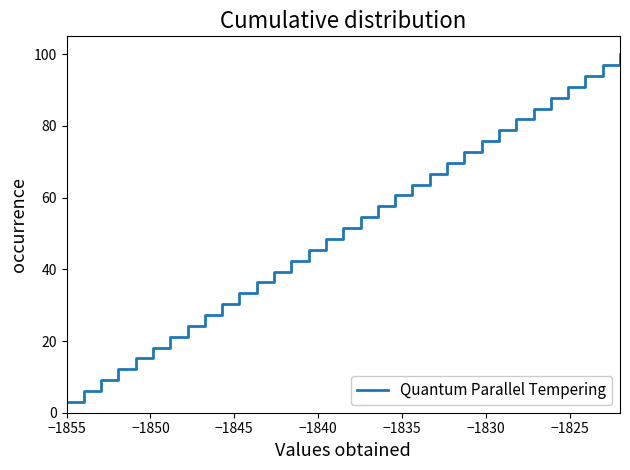

Reading right to left, extract all data points from this chart.

100.0	97.0	93.9	90.9	87.9	84.8	81.8	78.8	75.8	72.7	69.7	66.7	63.6	60.6	57.6	54.5	51.5	48.5	45.5	42.4	39.4	36.4	33.3	30.3	27.3	24.2	21.2	18.2	15.2	12.1	9.1	6.1	3.0